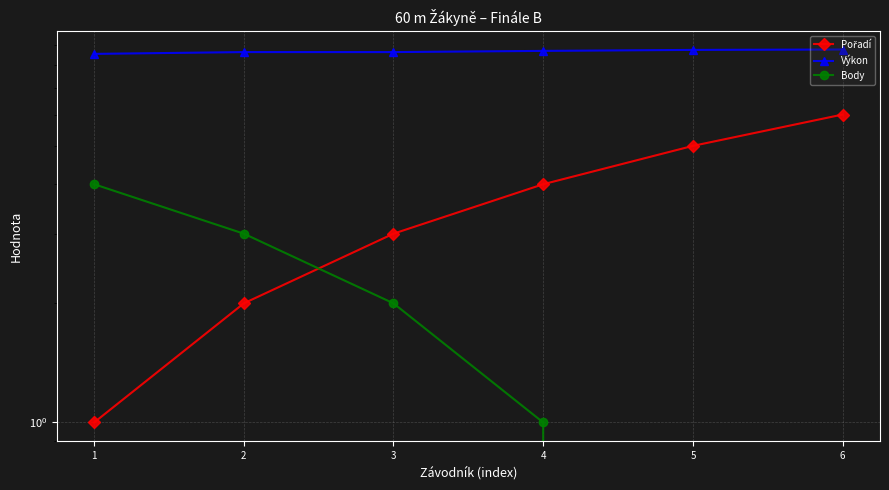

Reading left to right, what are all the values shown in this chart?

Pořadí: 1.0	2.0	3.0	4.0	5.0	6.0
Výkon: 8.5	8.6	8.6	8.7	8.7	8.8
Body: 4.0	3.0	2.0	1.0	0.0	0.0